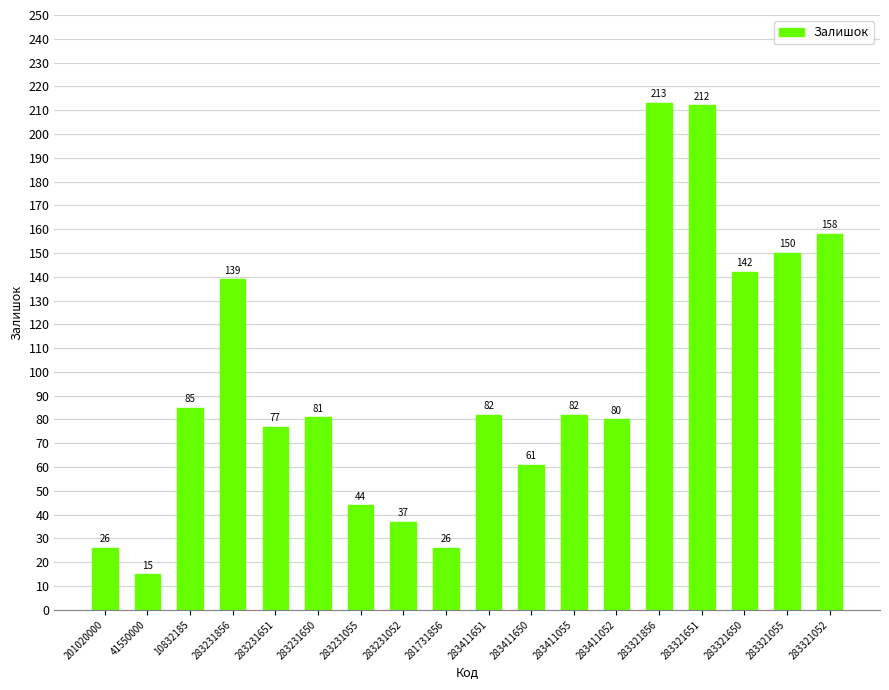

True or false: the data shows 158 at 283321052.

True